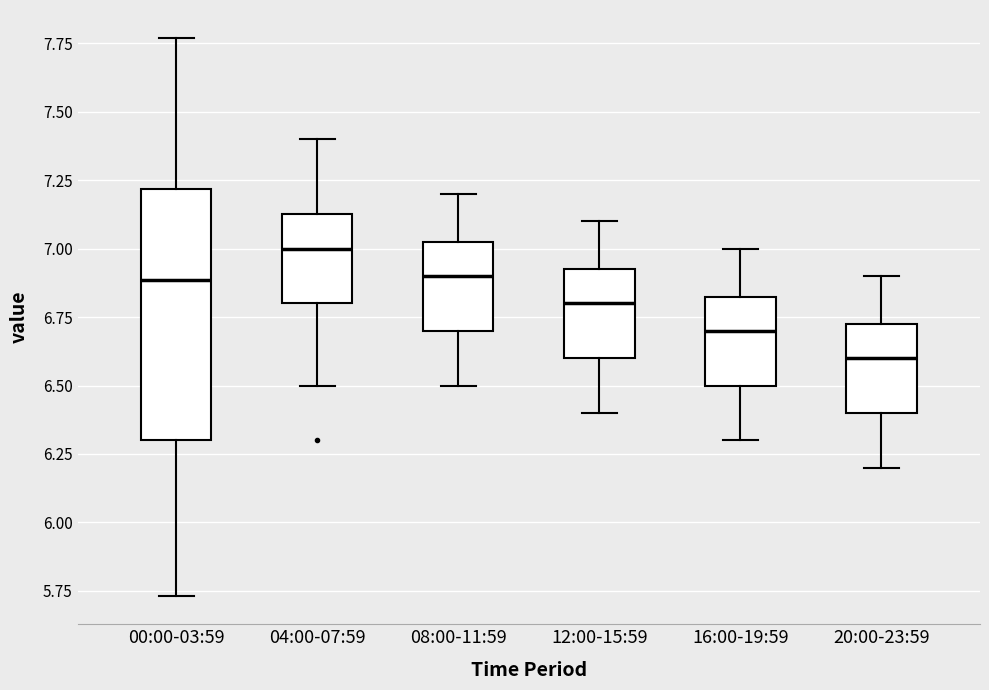

Which box is the tallest, from its lower edge to its upper edge?

00:00-03:59